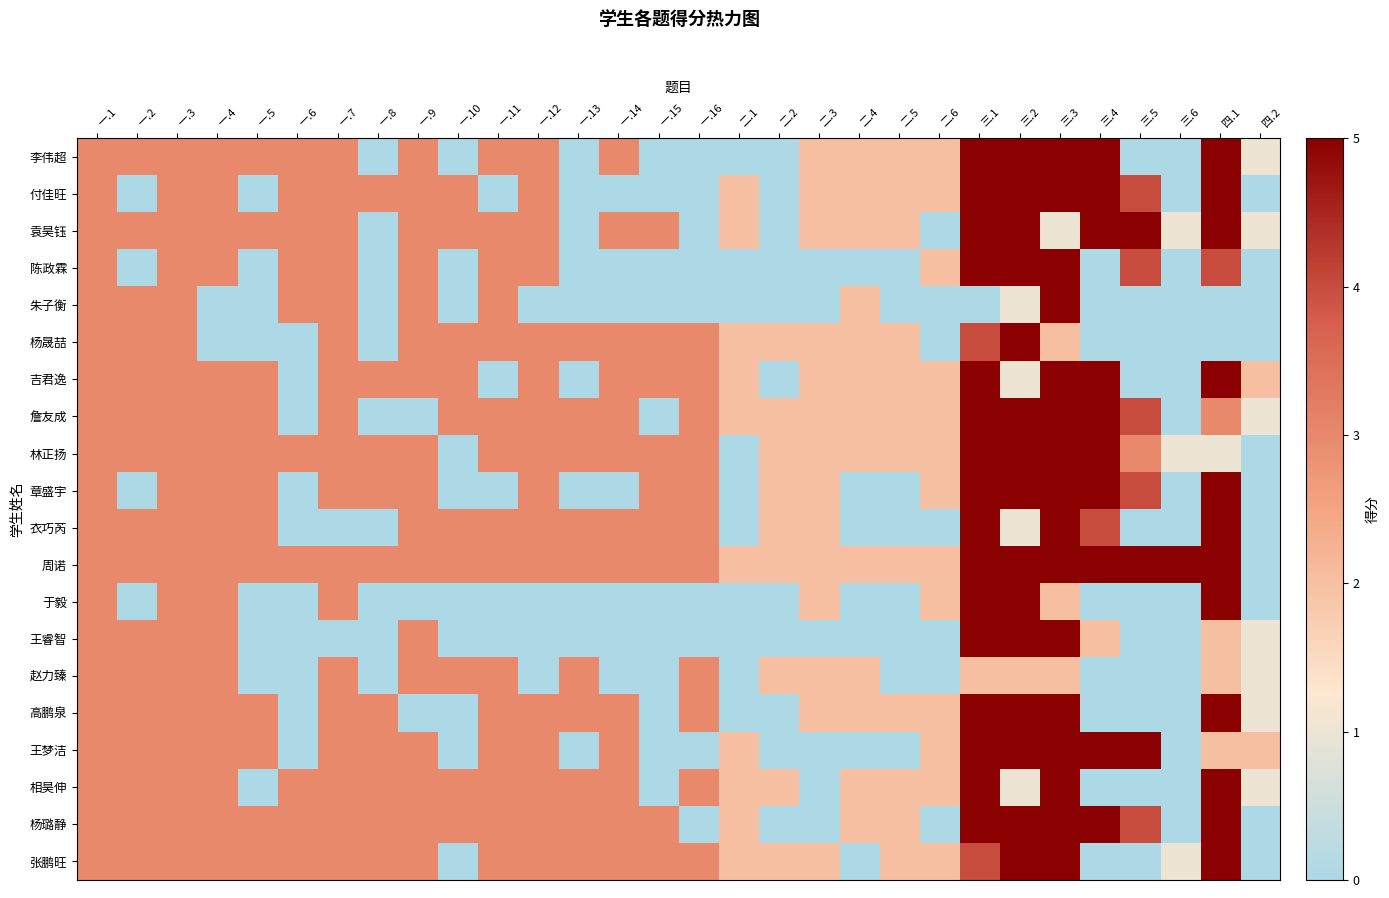

What is the spread (max minus min) of values at 二.1?

2